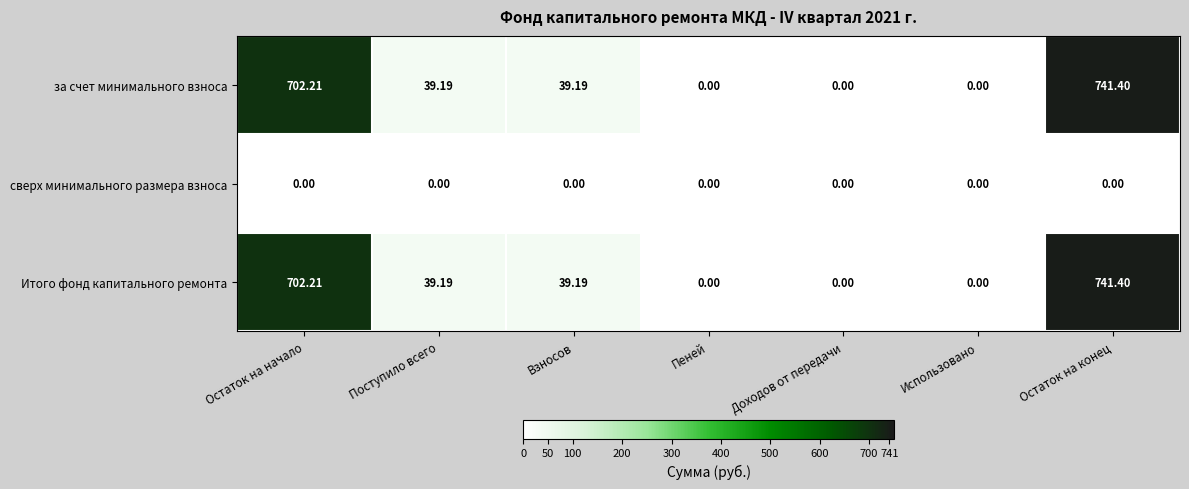

Where does the за счет минимального взноса series first go above 39?

Остаток на начало